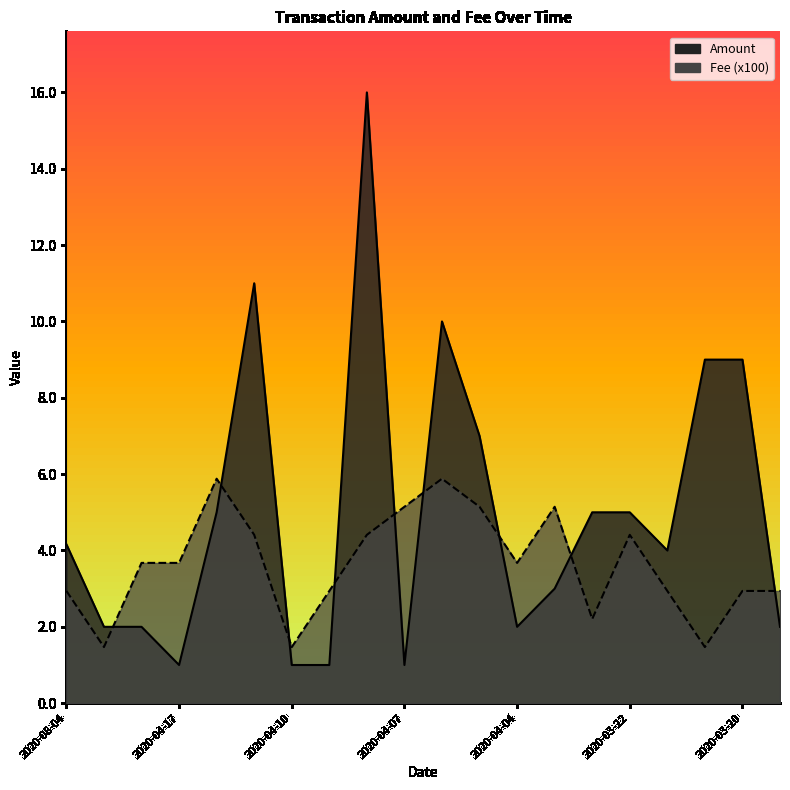

Is it true that Fee equals 1.7 at 2020-03-18?

False